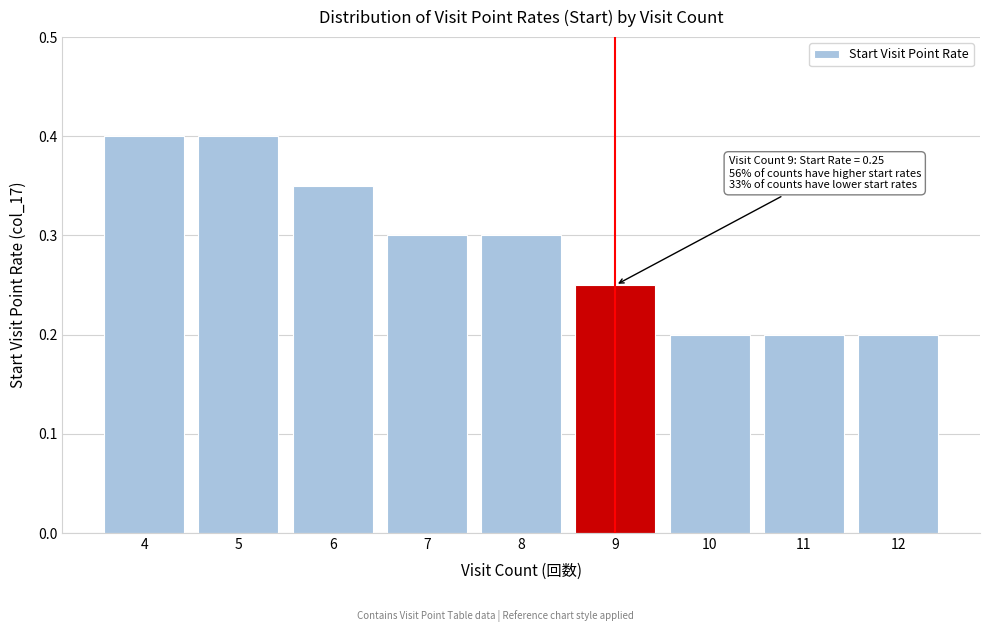

What is the sum of all values?

2.6